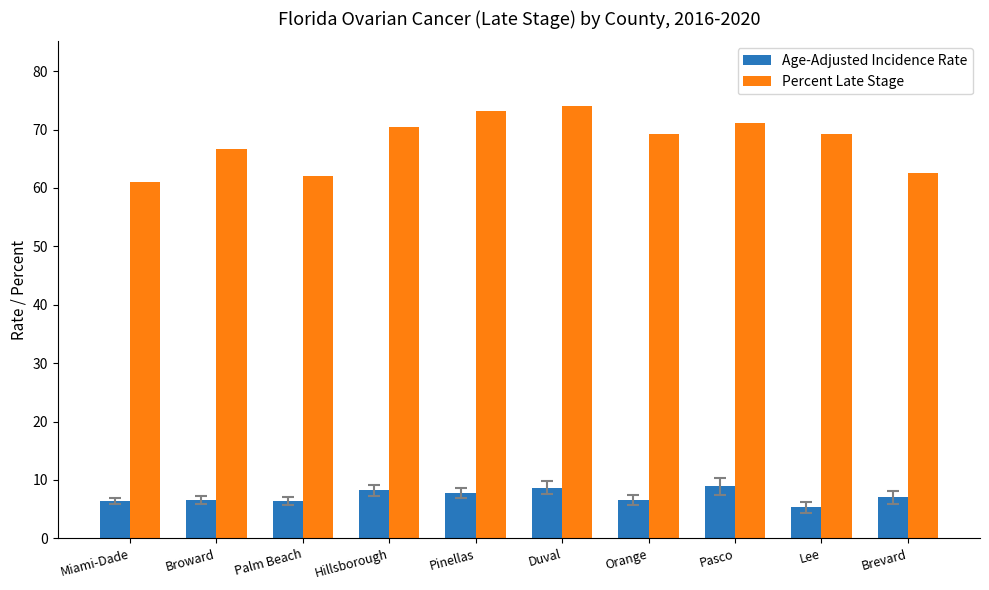

Which series has the widest spread of values?

Percent Late Stage